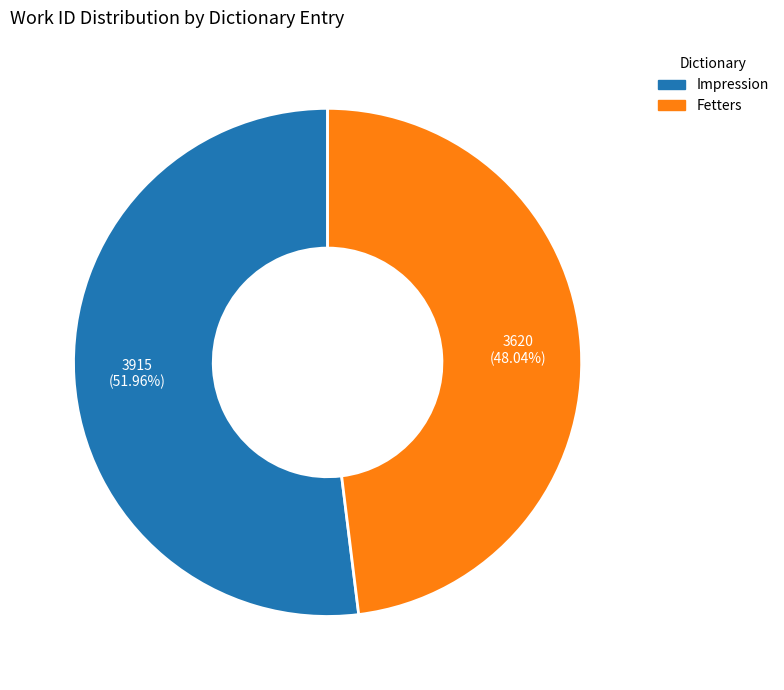

What is the majority slice?

Impression